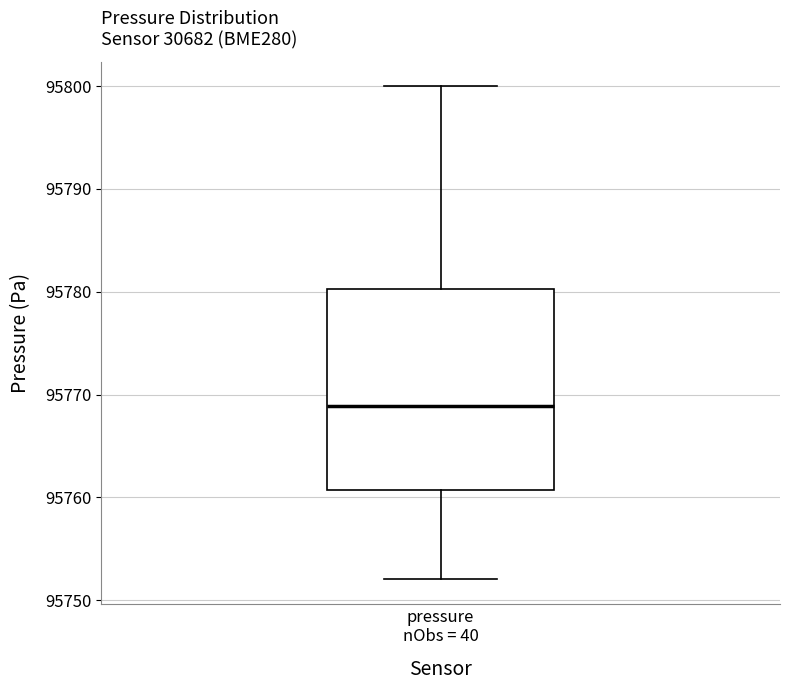

Transcribe this box plot: give where the median line is, the range the box spans, and where the two whiskers end, as read against the y-axis. The values are not printed on the chart, so give them approximately, as read against the axis.

median 95769, box 95761 to 95780, whiskers 95752 to 95800